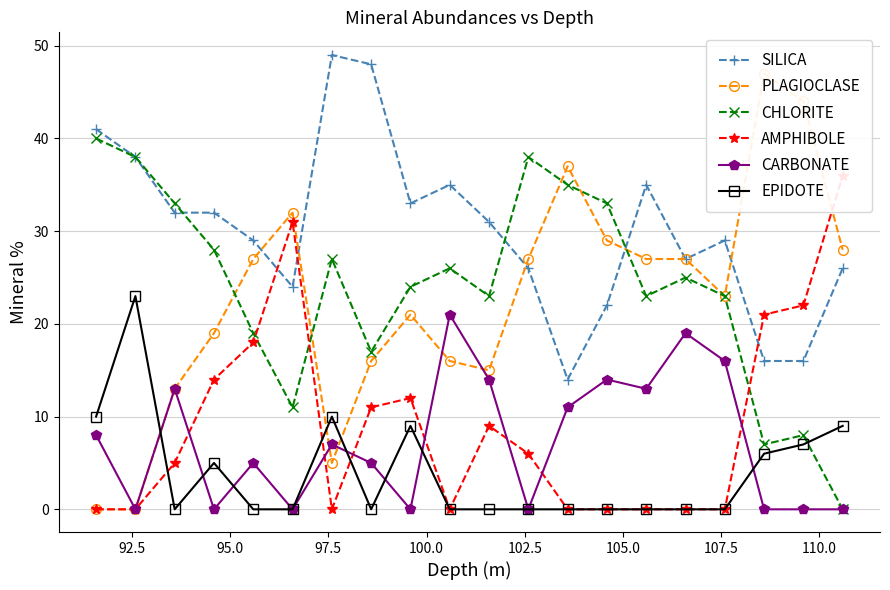

What is the difference between the second highest and minimum values in the EPIDOTE series?

10